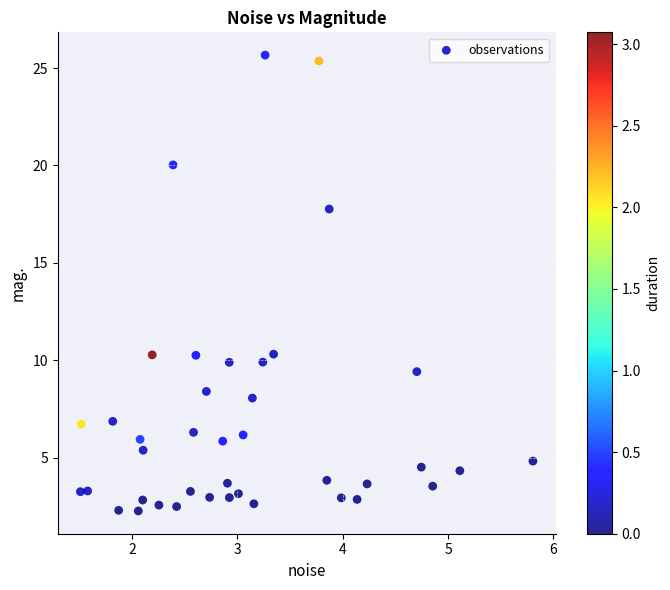

What is the range of X values (max minus min)?

4.3